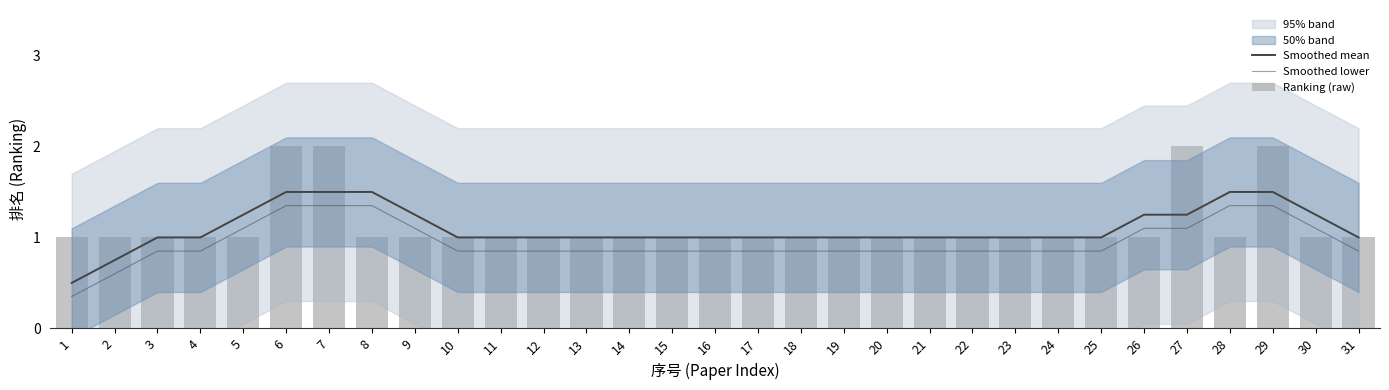

At how many categories does at least one series exceed 1?

10